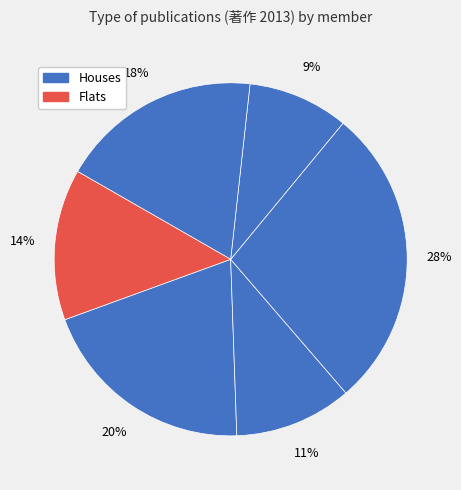

How many segments does this pie chart have?

6